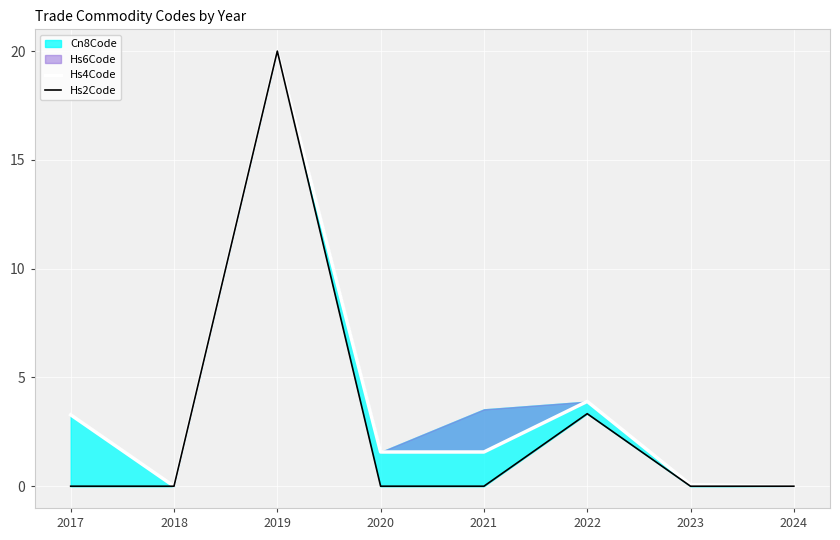

Is it true that Hs2Code equals 20.0 at 2019?

True